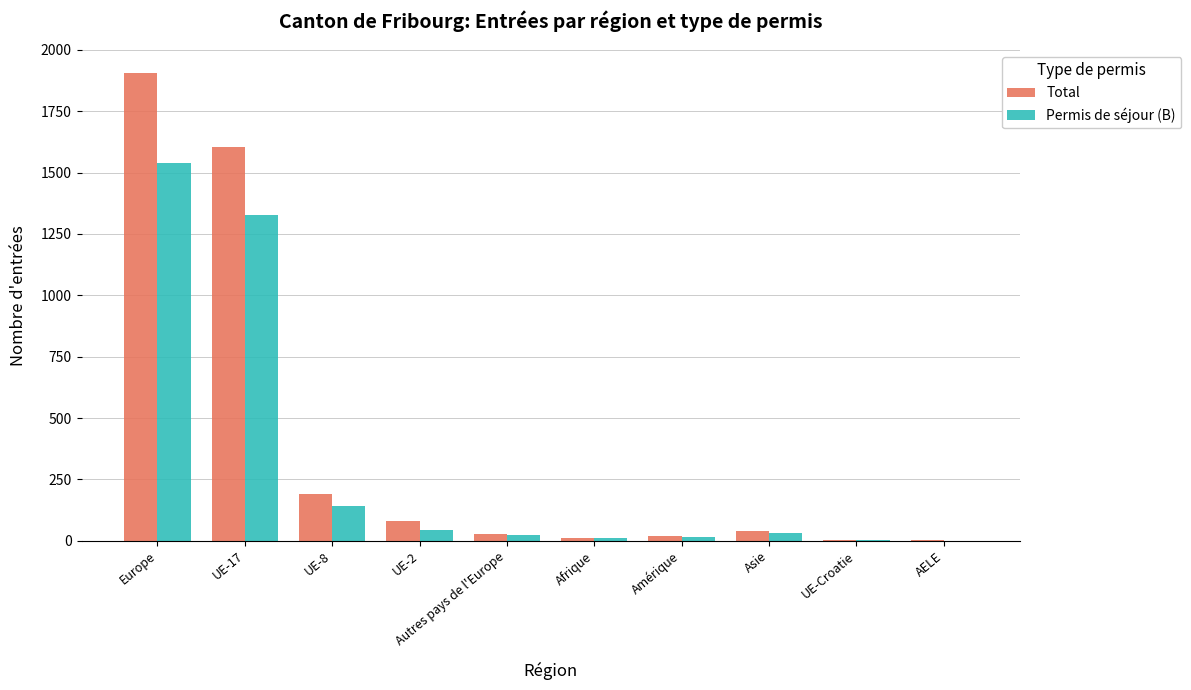

What is the sum of all Total values?

3882